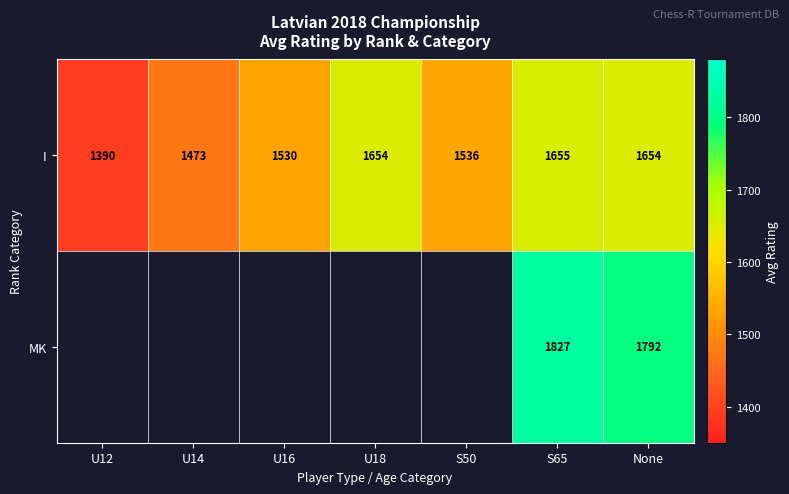

Which category has the highest value across all series?

S65